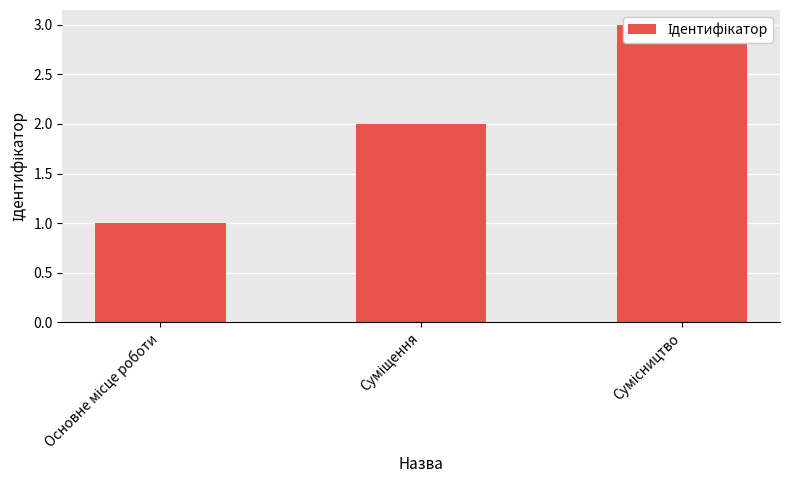

Reading left to right, list all the values displayed in this chart.

Основне місце роботи=1	Суміщення=2	Сумісництво=3